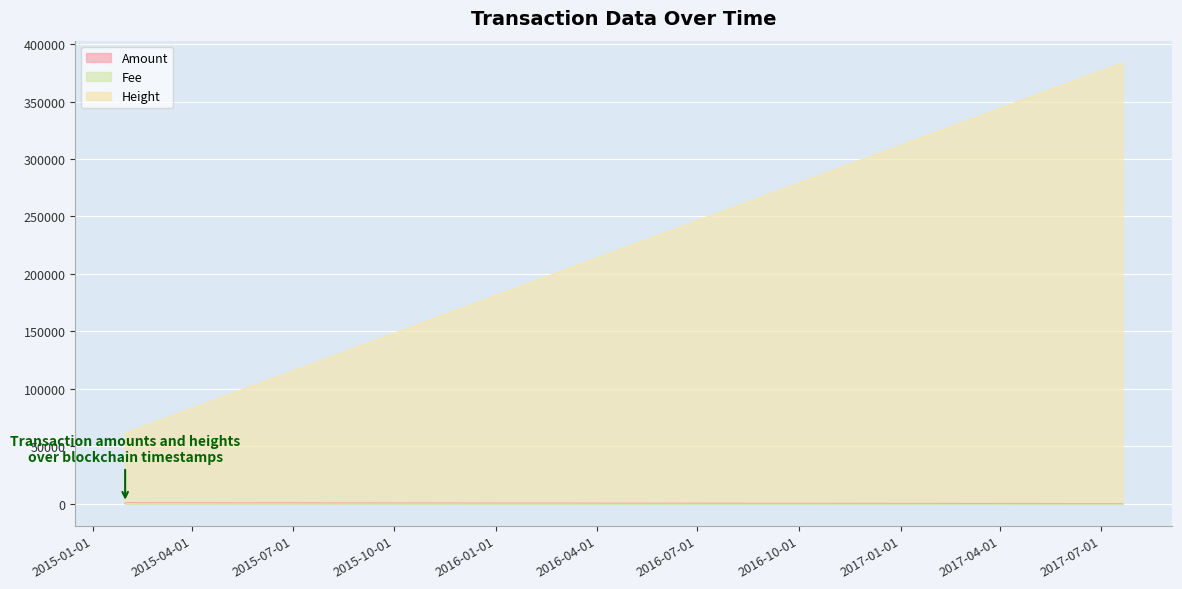

The Height series shows 61472 at 2015-01-30 10:21:30. True or false?

True